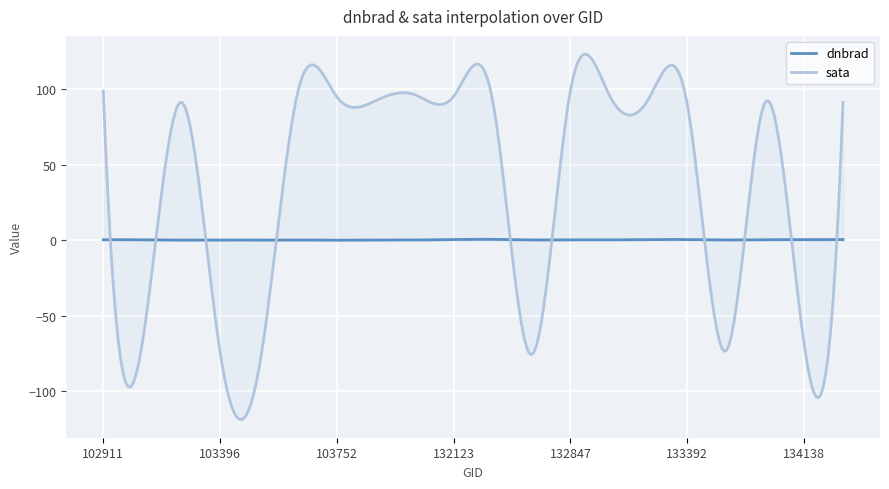

How many interior local valleys does the dnbrad series have?

7